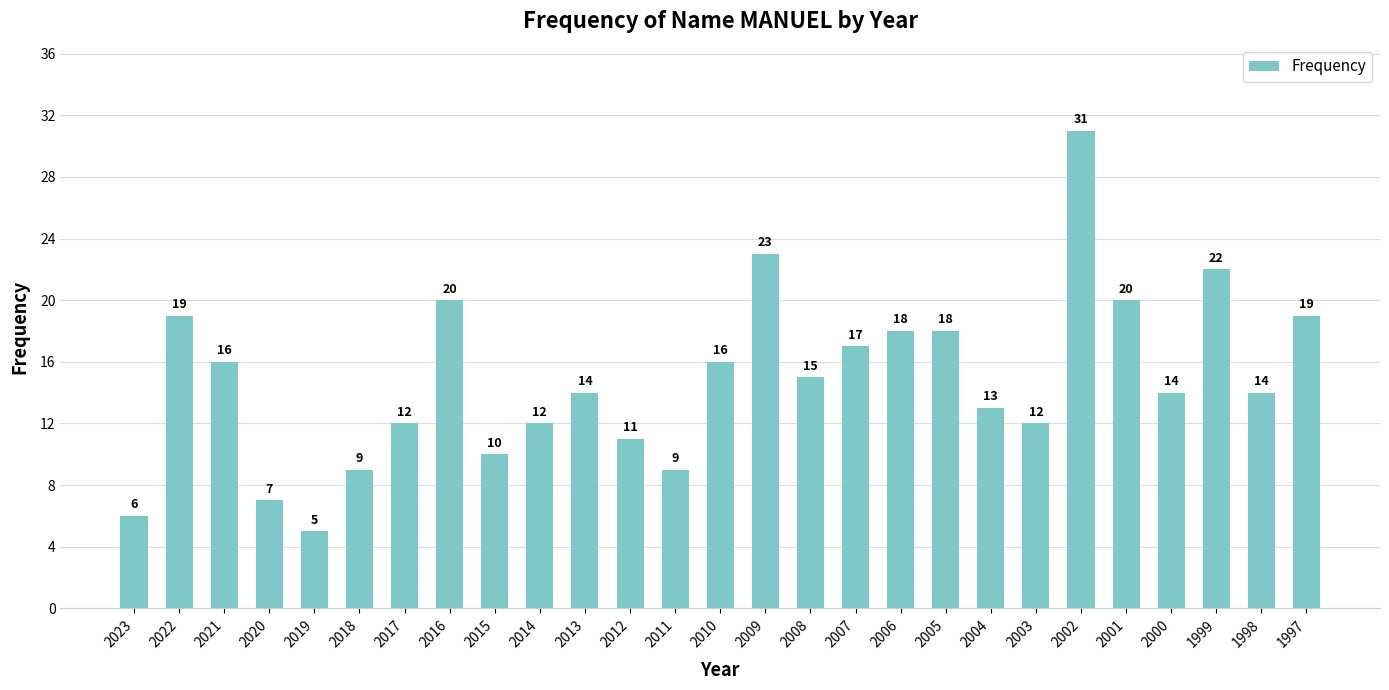

How many values are below 14?

11